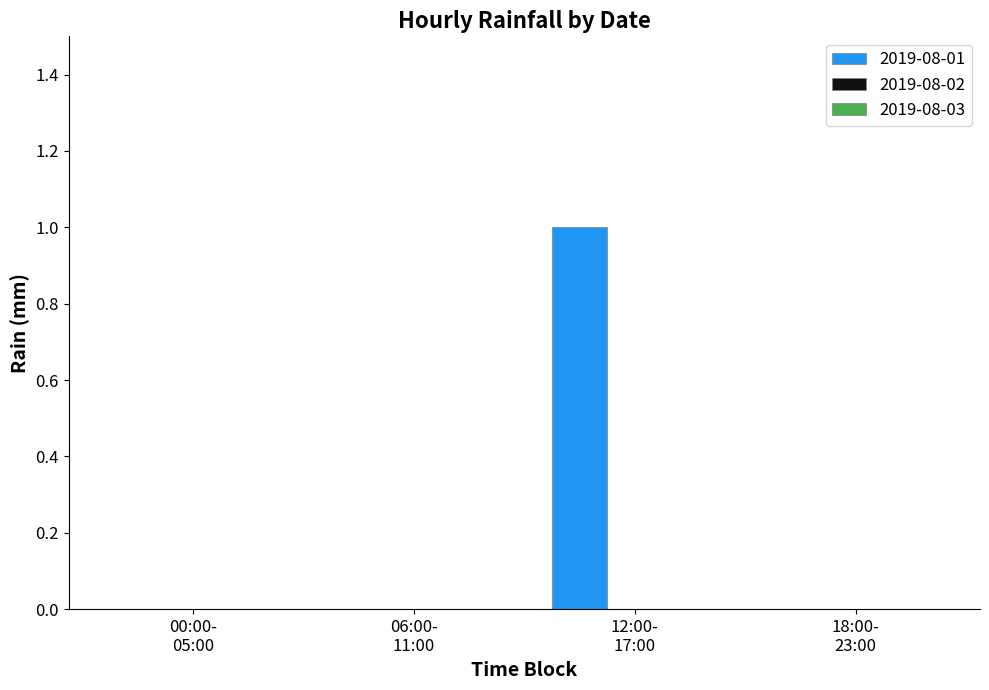

Count the number of categories in the chart.

4